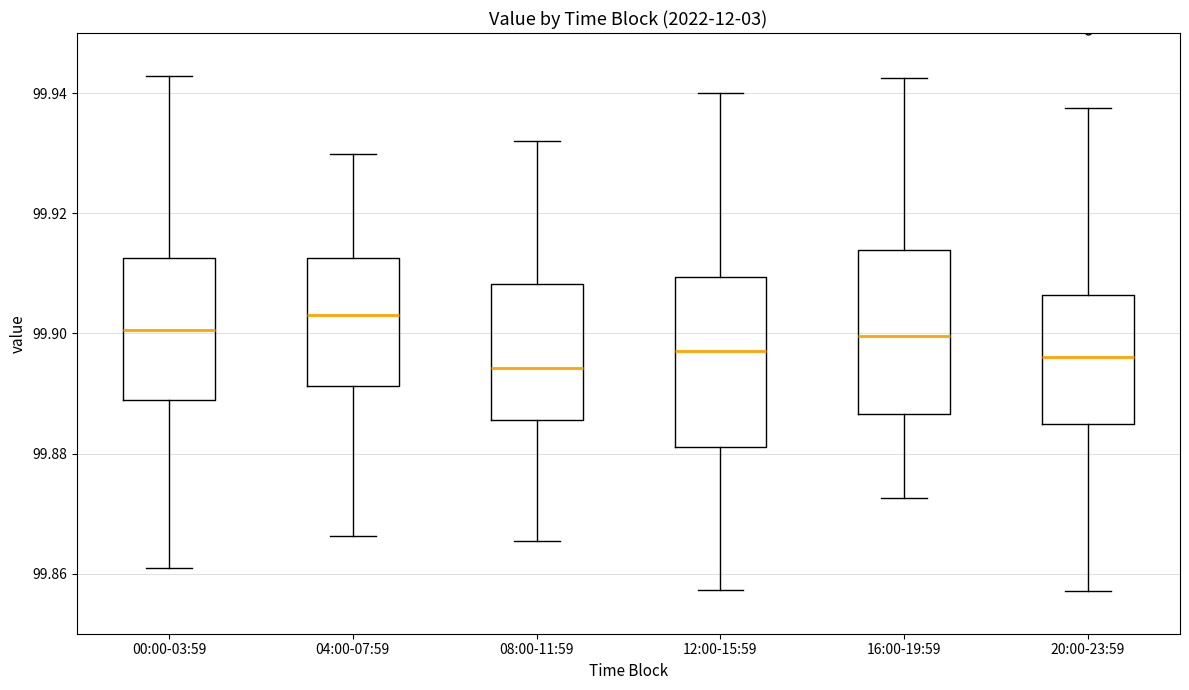

Where is the lower edge of the box for 08:00-11:59 on the y-axis? The values are not printed on the chart, so give them approximately, as read against the axis.

99.886